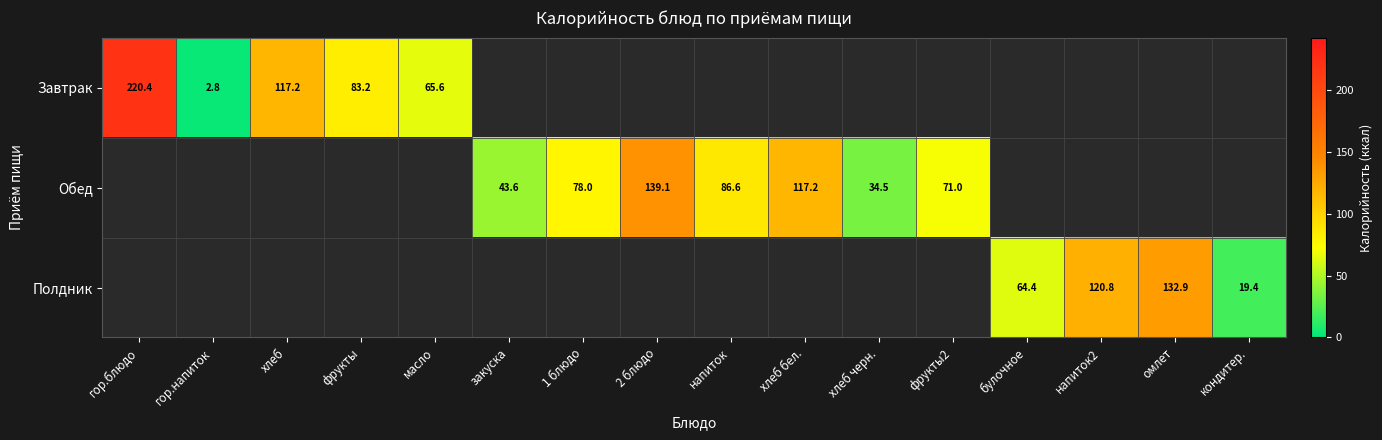

Is it true that Обед equals 78.0 at 1 блюдо?

True